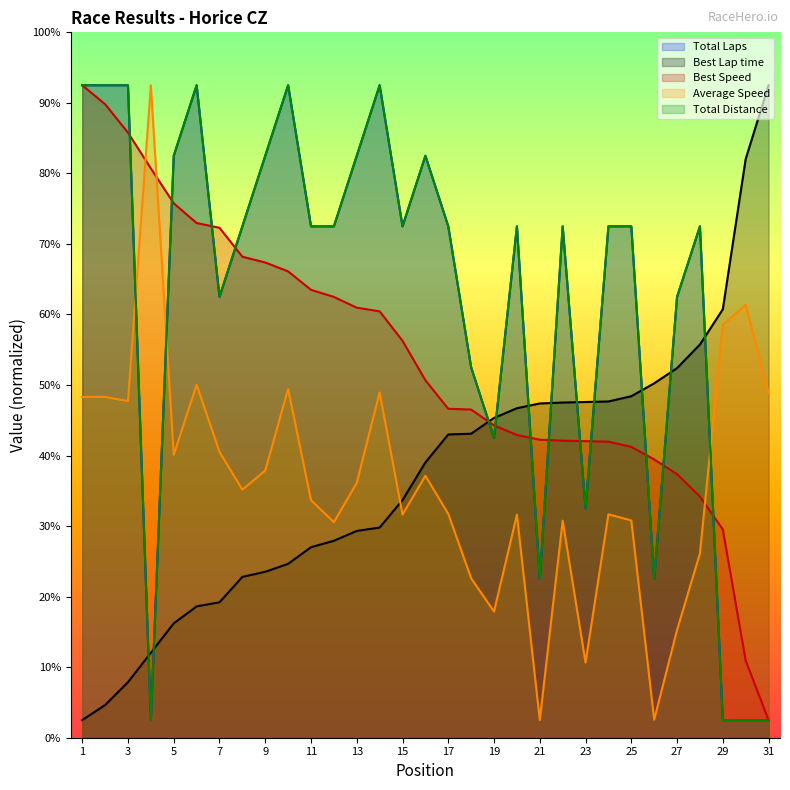

Where does the Average Speed series first go above 70?

1